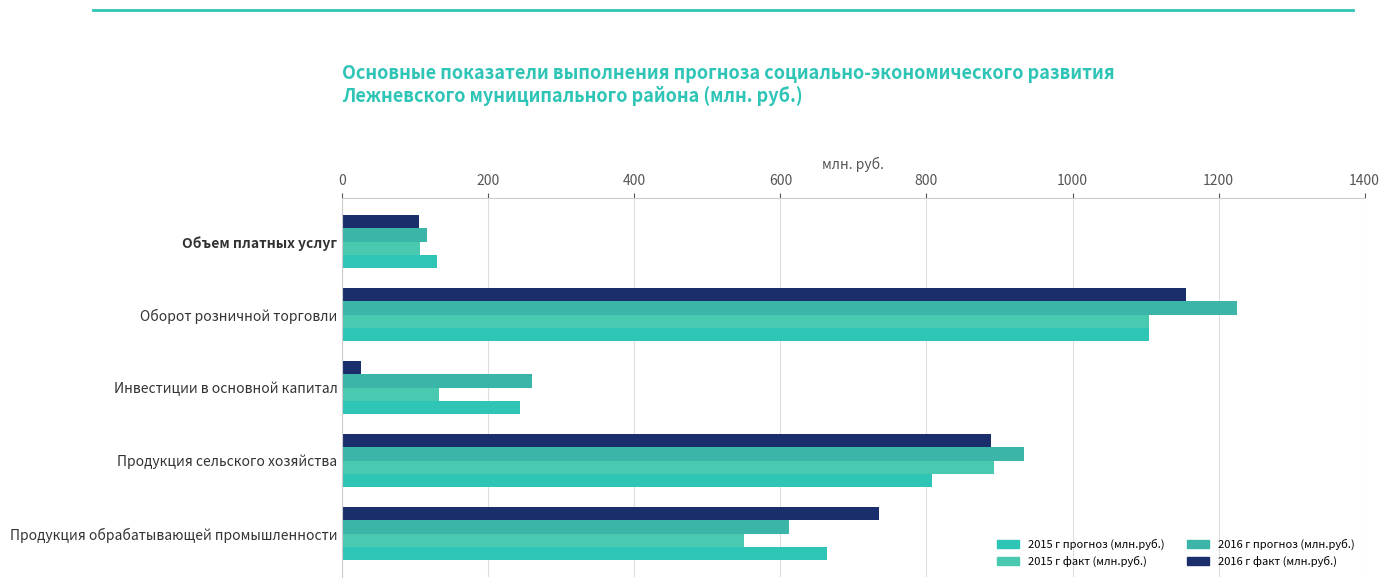

What is the value of the 2016 г факт (млн.руб.) bar at the 1st from the left?

735.4